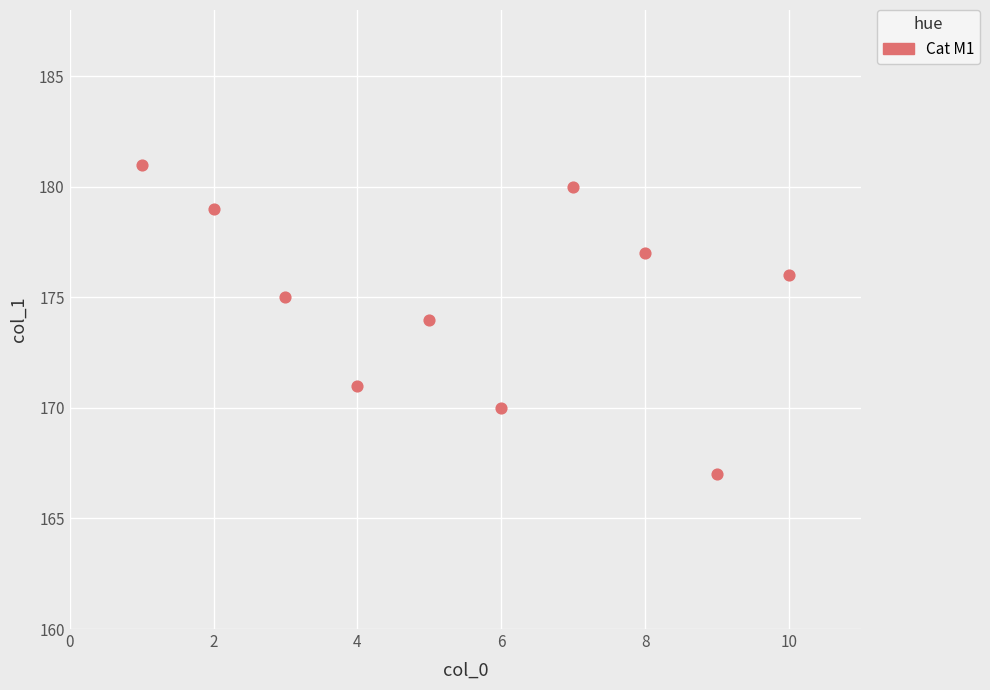

What is the range of X values (max minus min)?

9